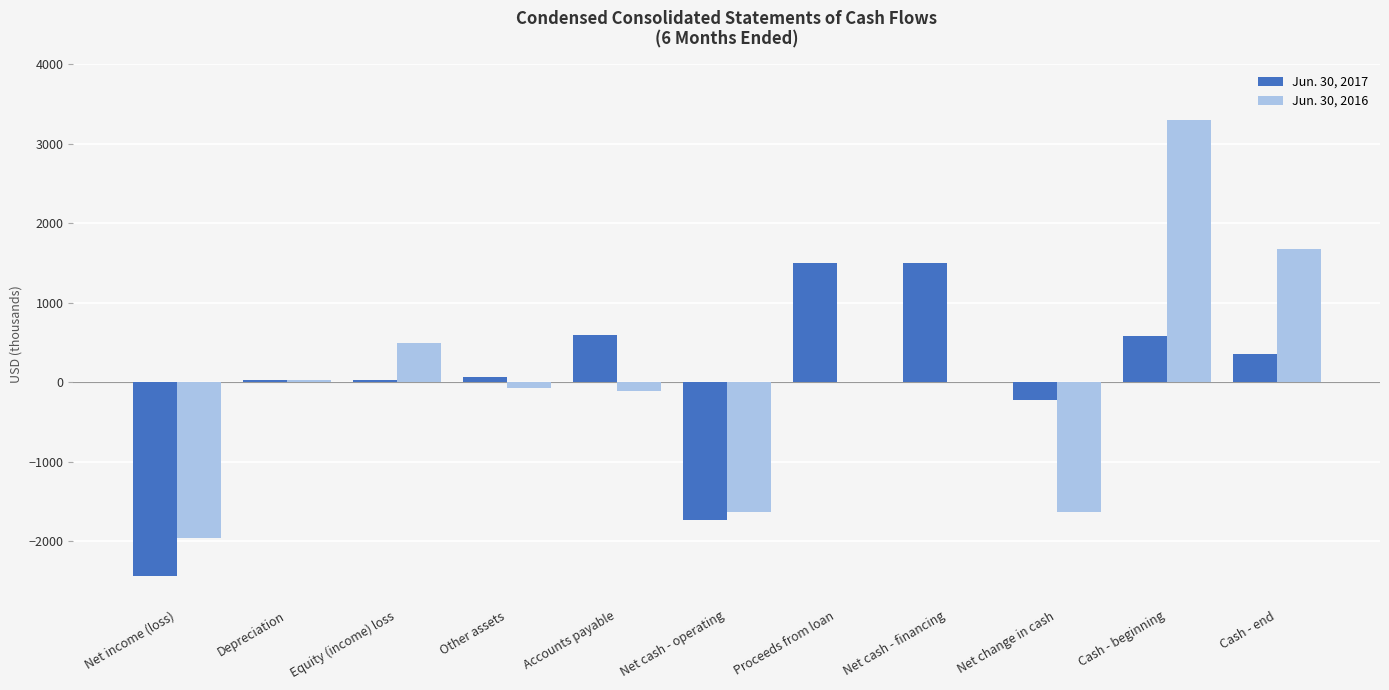

At which category is the sum across all series the highest?

Cash - beginning